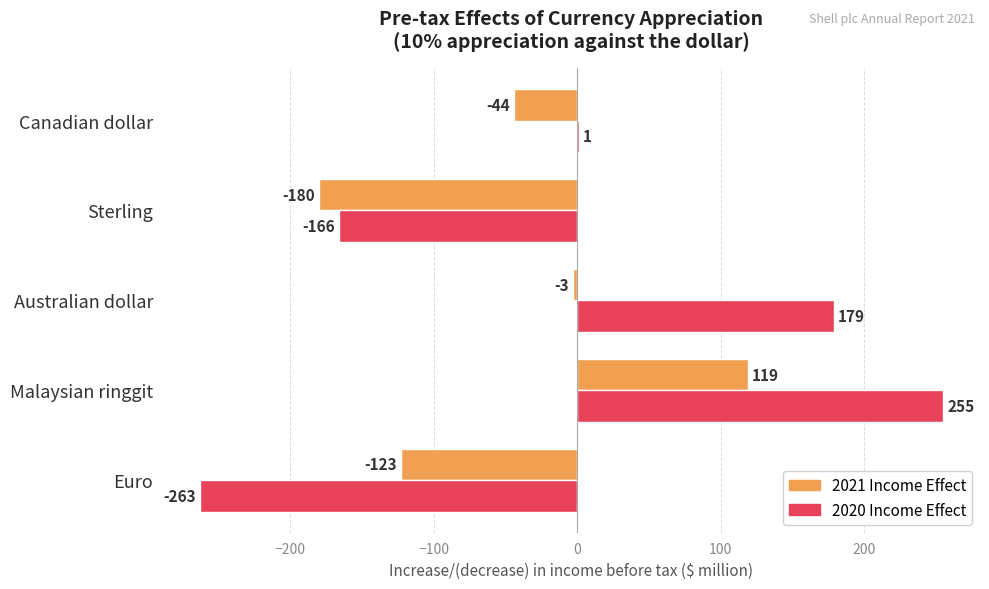

Where is 2020 Income Effect nearest to the value -4?

Canadian dollar